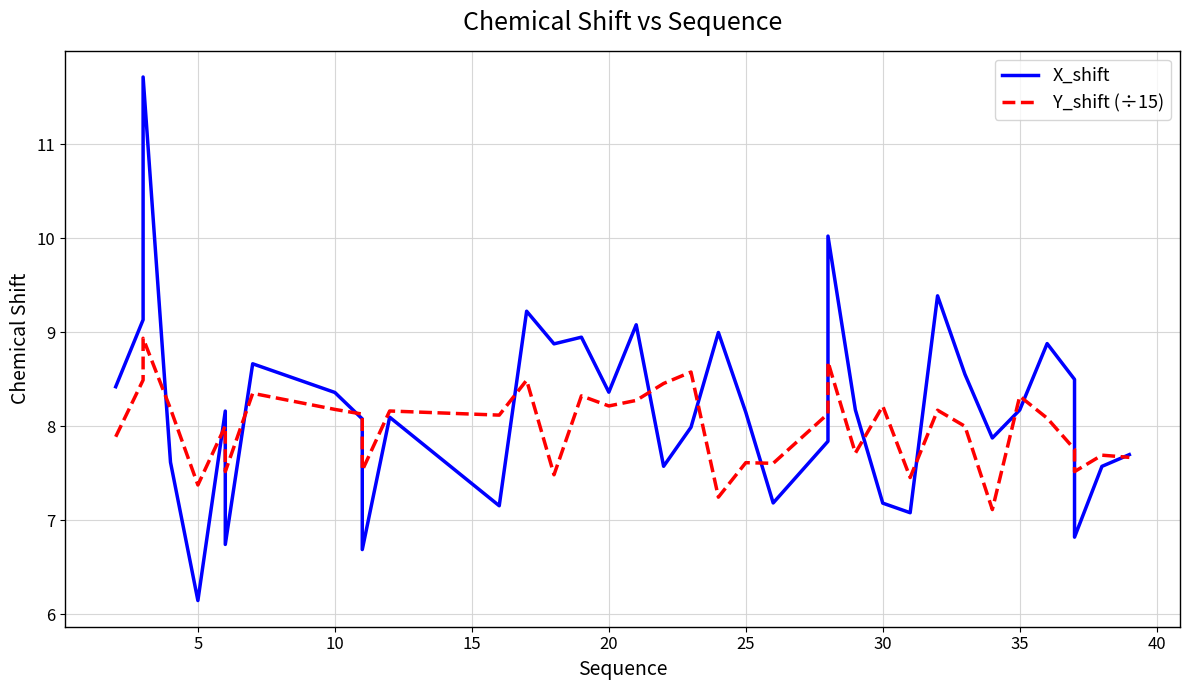

Count the number of data series in this chart.

2